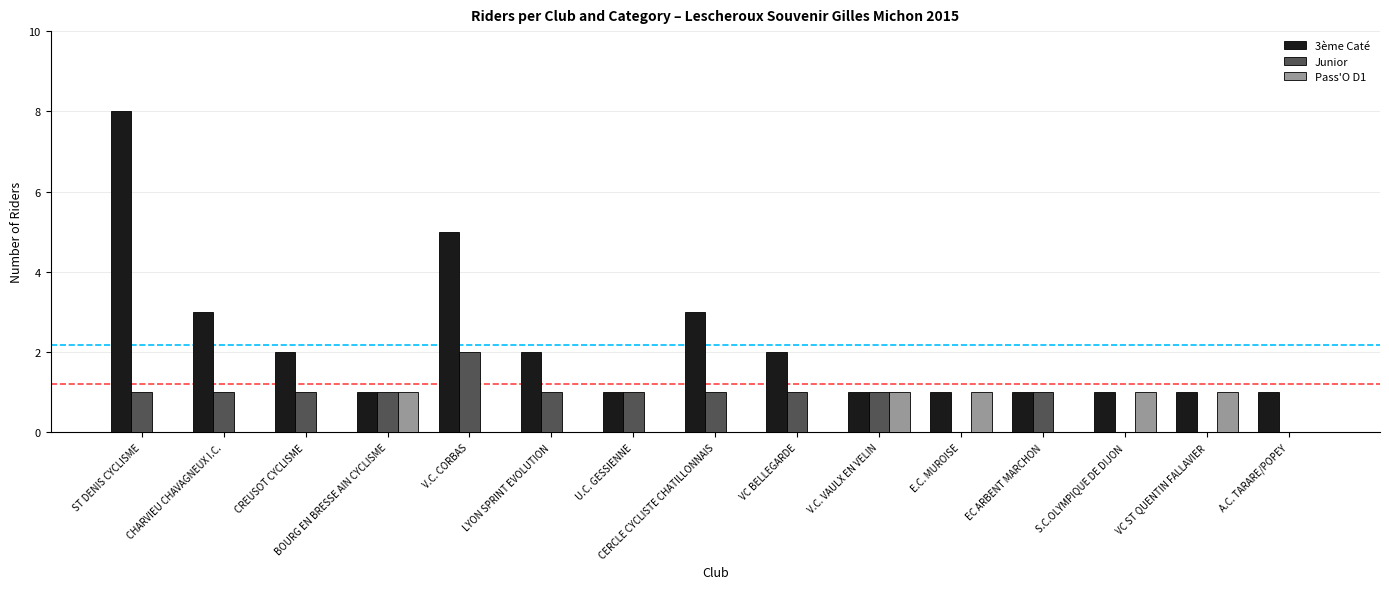

What is the sum of all Junior values?

12